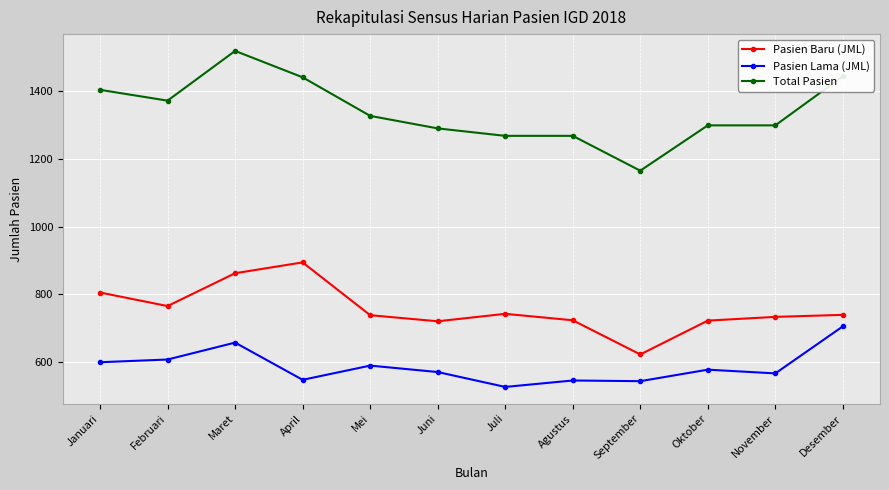

Is this an area chart (filled region under the line)?

No